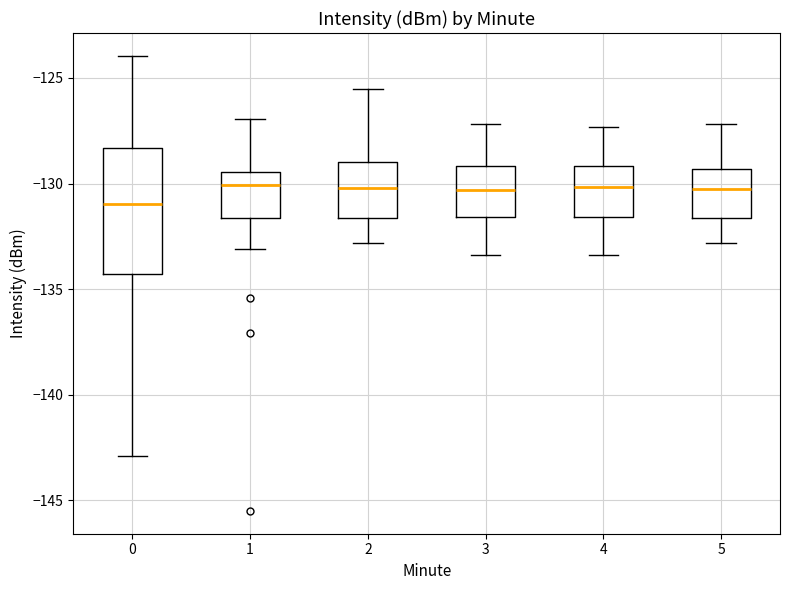

Reading left to right, read every box against the y-axis: the position of its median line, the range the box covers, and the ends of its whiskers. The values are not printed on the chart, so give them approximately, as read against the axis.

0: median -131.0, box -134.5 to -128.5, whiskers -143.0 to -124.0
1: median -130.0, box -131.5 to -129.5, whiskers -133.0 to -127.0
2: median -130.0, box -131.5 to -129.0, whiskers -133.0 to -125.5
3: median -130.5, box -131.5 to -129.0, whiskers -133.5 to -127.0
4: median -130.0, box -131.5 to -129.0, whiskers -133.5 to -127.5
5: median -130.0, box -131.5 to -129.5, whiskers -133.0 to -127.0